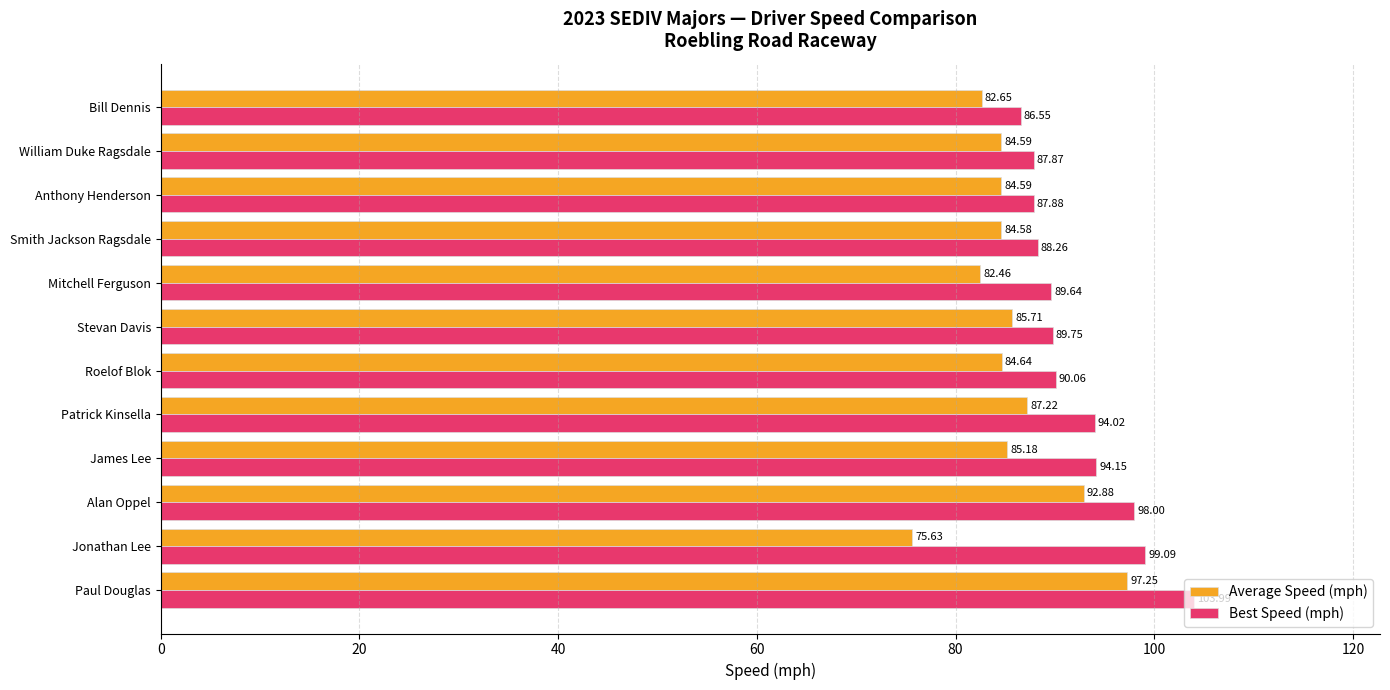

List the series in order of their overall mean, lowest first.

Average Speed (mph), Best Speed (mph)